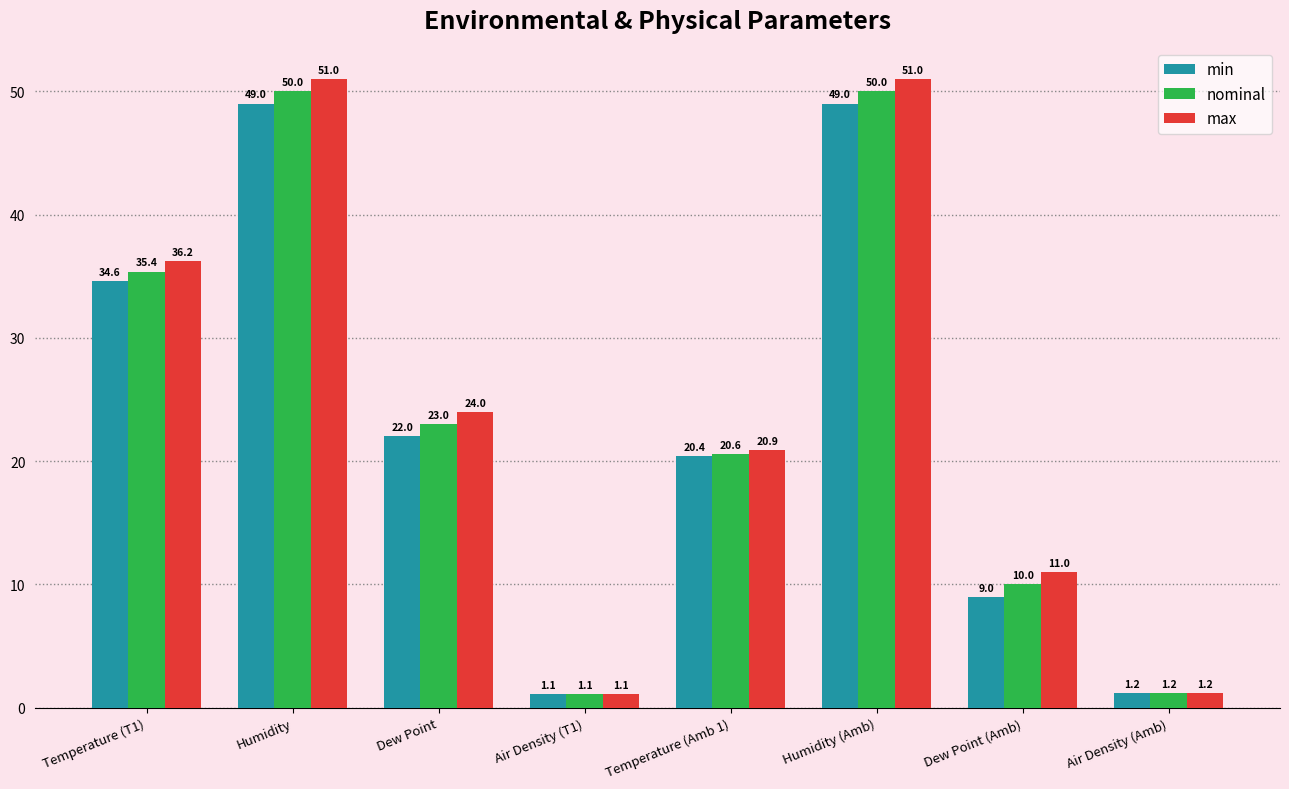

Are the bars grouped side by side (vs. stacked)?

Yes